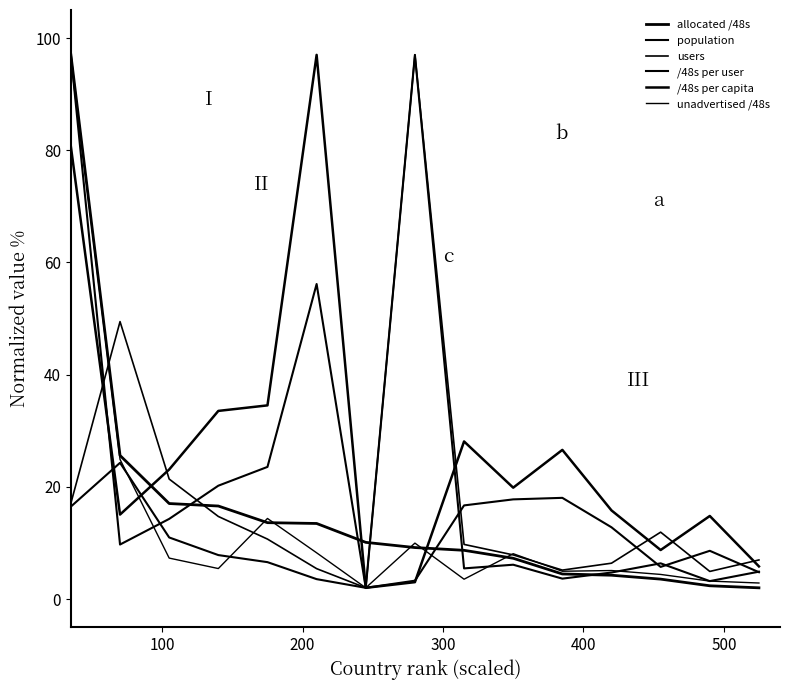

What is the sum of all /48s per capita values?

408.6